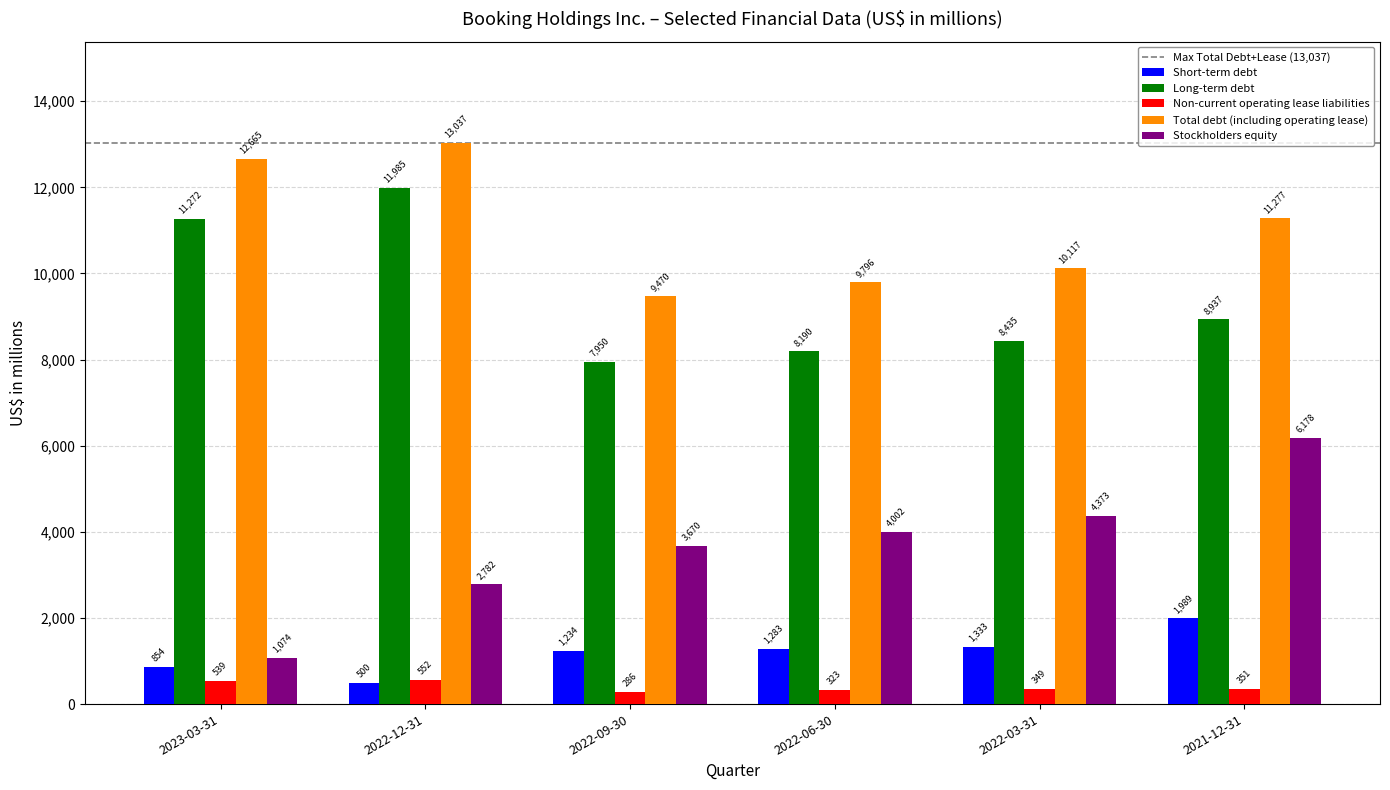

Reading right to left, transcribe all the data shown in this chart.

Short-term debt: 1989	1333	1283	1234	500	854
Long-term debt: 8937	8435	8190	7950	11985	11272
Non-current operating lease liabilities: 351	349	323	286	552	539
Total debt (including operating lease): 11277	10117	9796	9470	13037	12665
Stockholders equity: 6178	4373	4002	3670	2782	1074